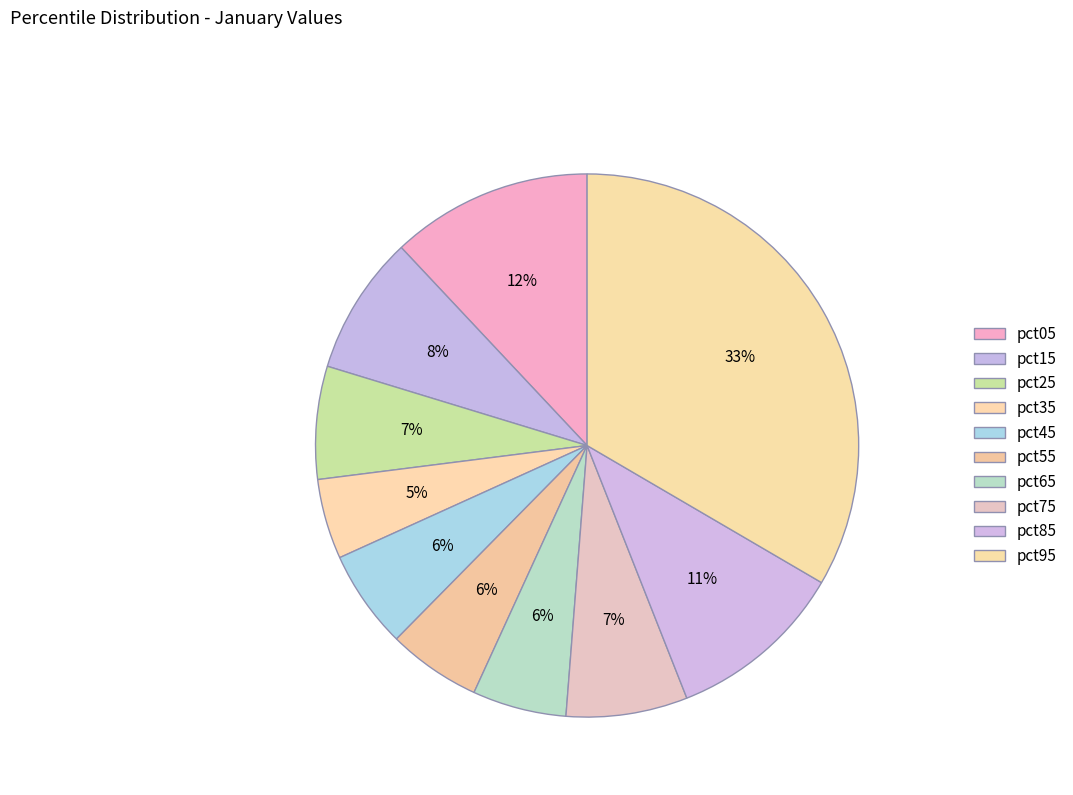

How many slices are in this pie chart?

10